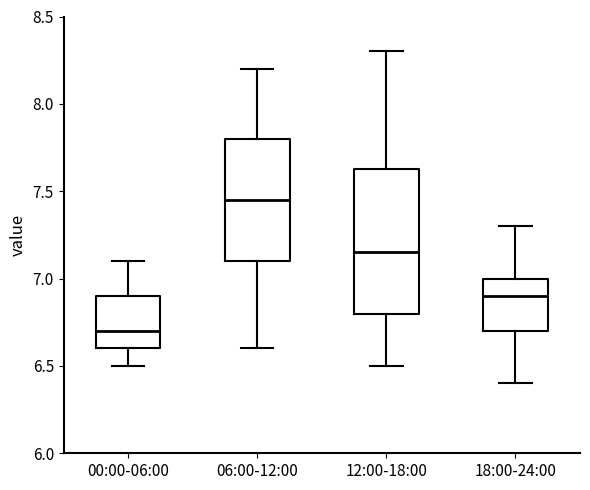

Which box has the highest median line?

06:00-12:00